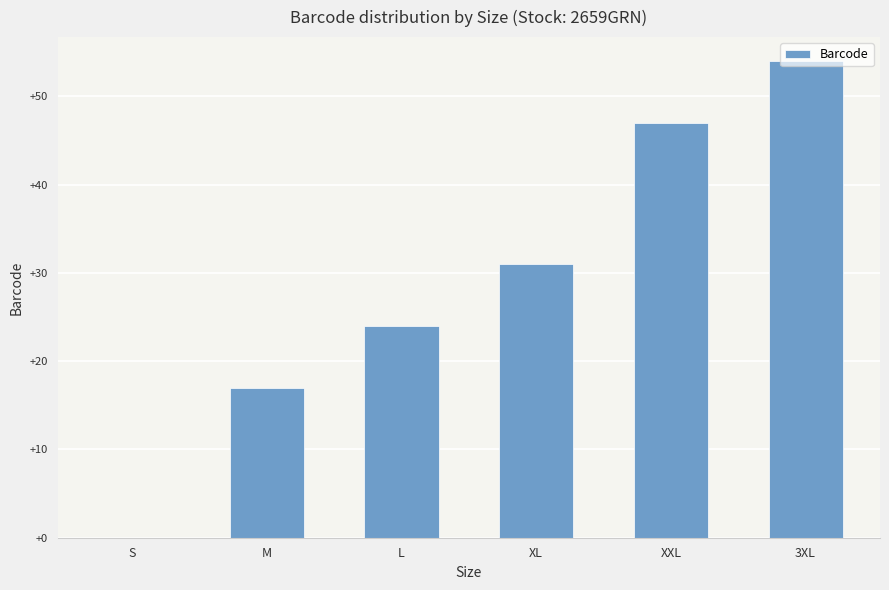

Is it true that the value at 3XL is 21?

False